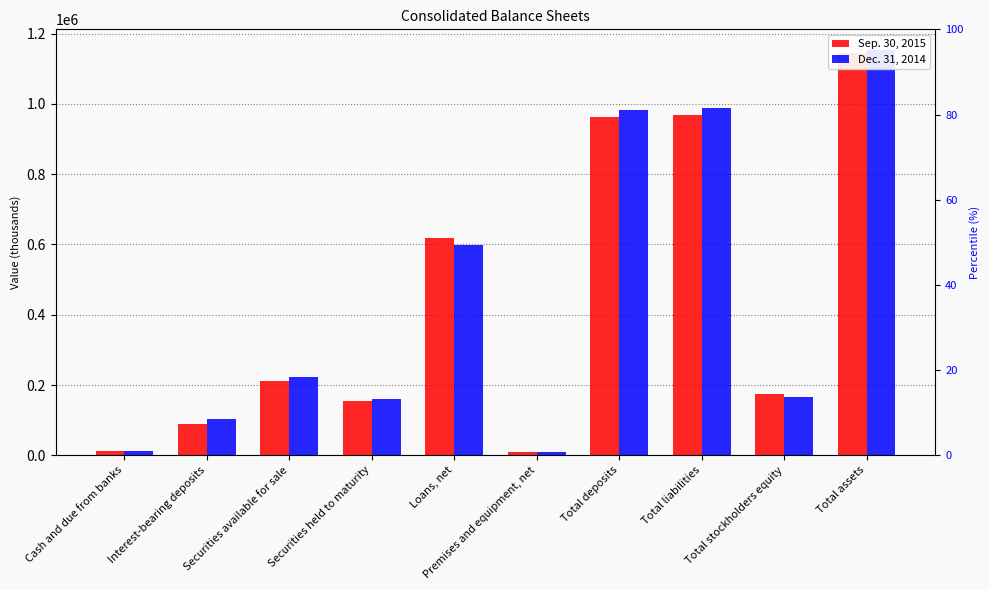

What is the value of the Dec. 31, 2014 bar at the 1st from the left?

12894